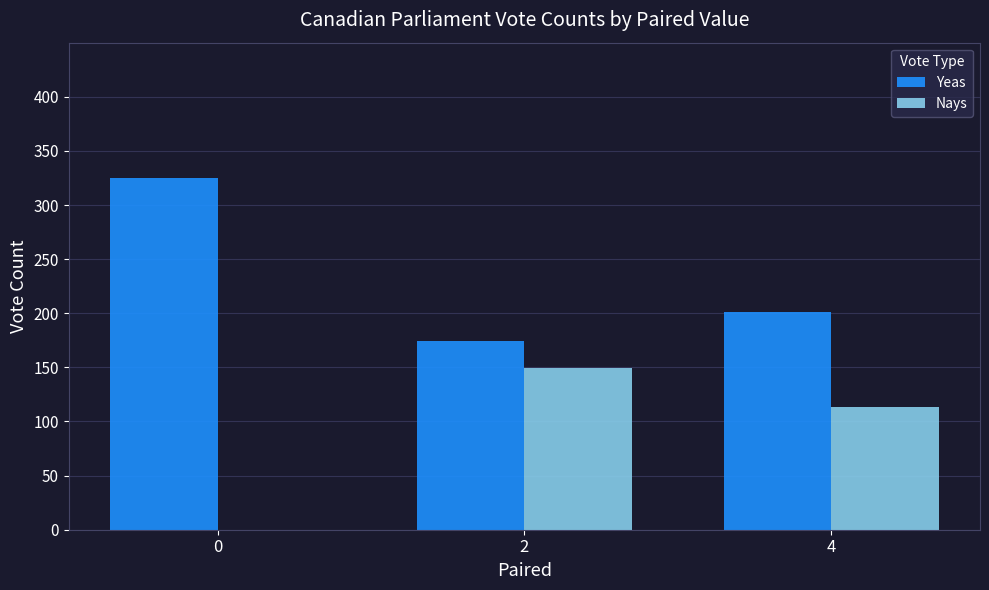

True or false: Nays has a value of 86 at 2.

False